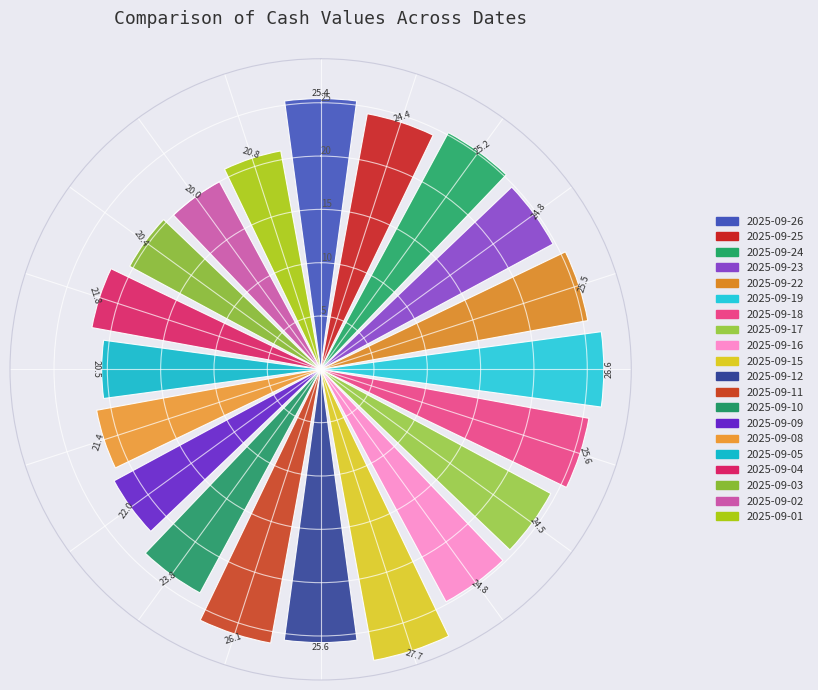

What is the smallest value displayed?

20.0